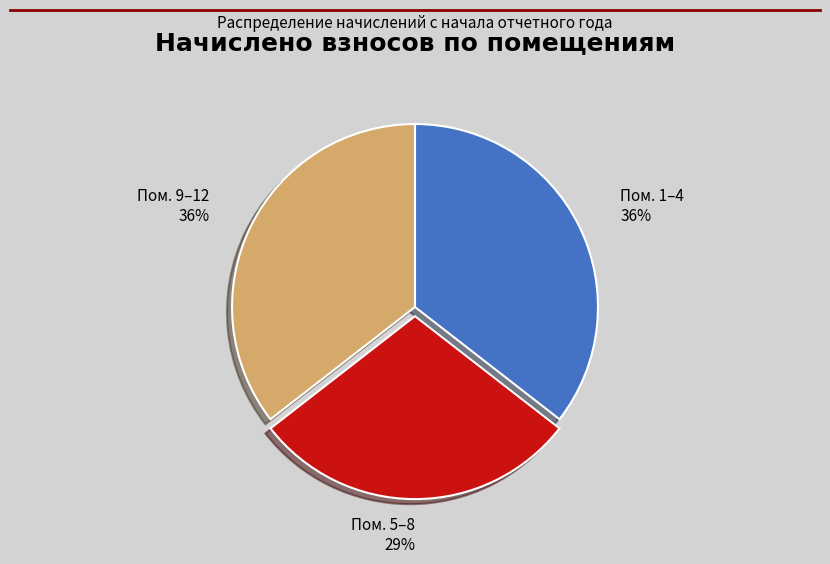

Does Пом. 1–4 account for over 50% of the chart?

No